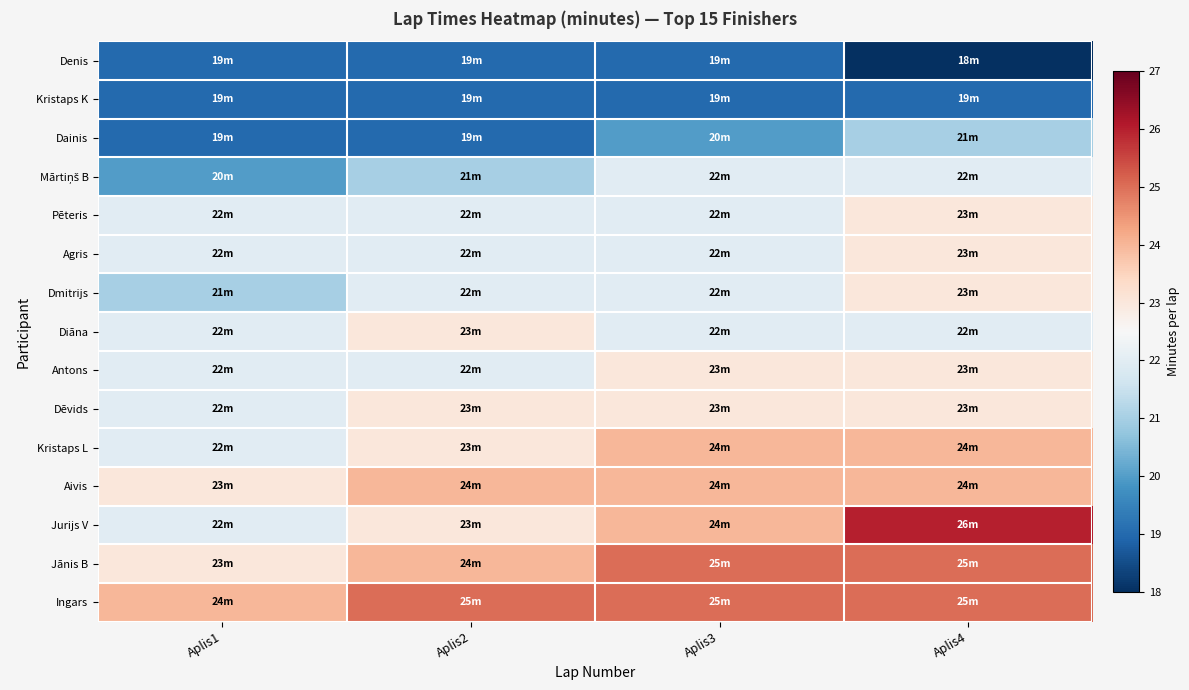

At which category does the chart reach its minimum across all series?

Aplis4